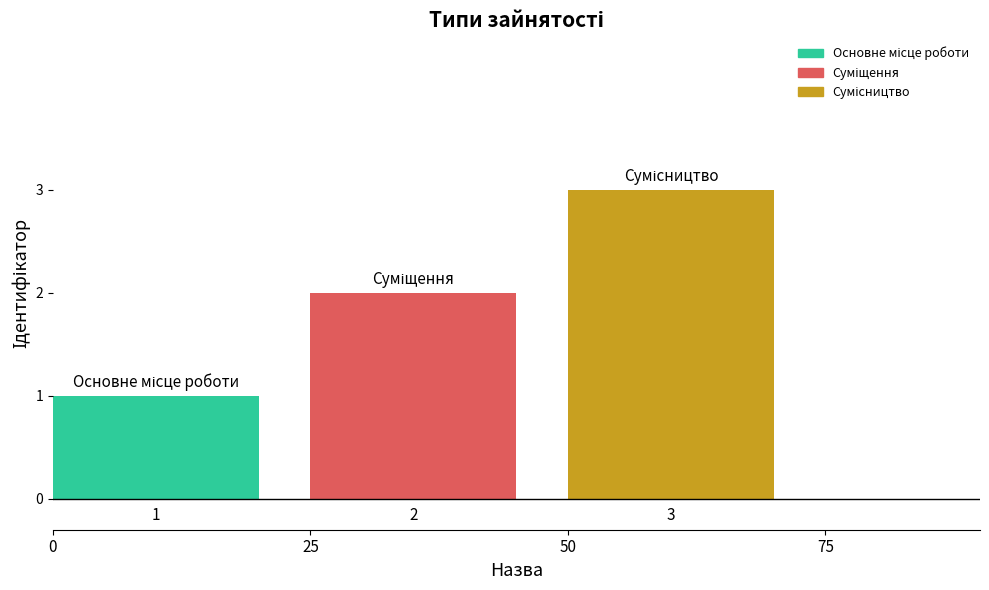

Rank the categories by value from highest to lowest.

50, 25, 0